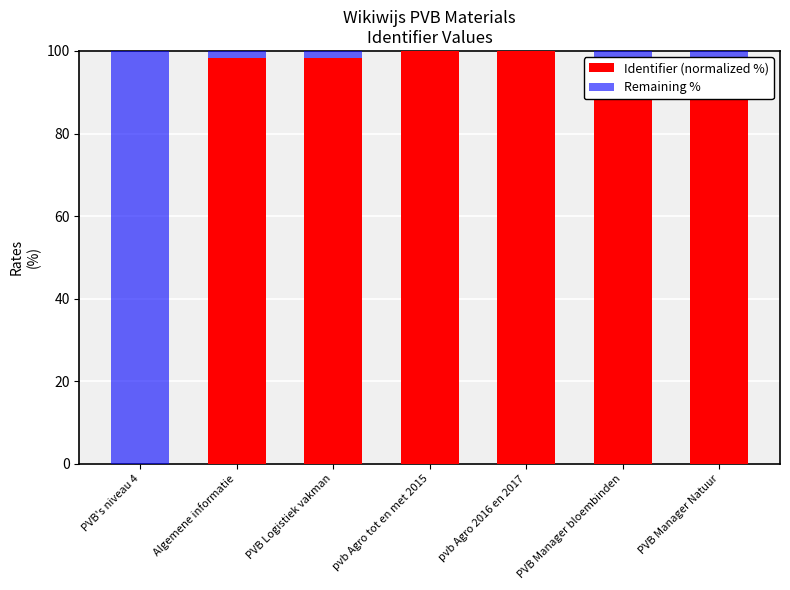

The value of Identifier (normalized %) at PVB Logistiek vakman is 98.3. True or false?

True